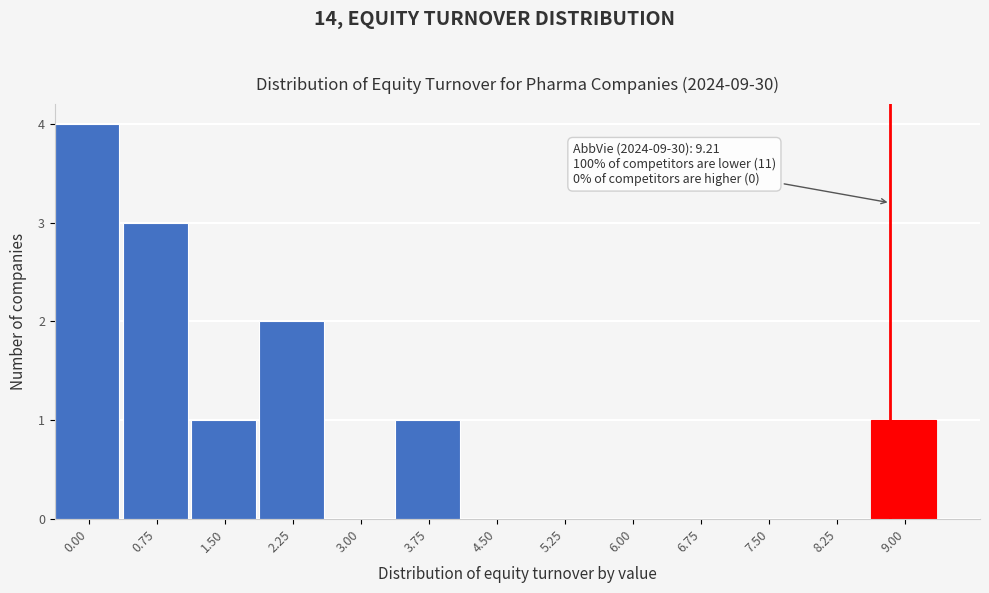

Reading left to right, list all the values displayed in this chart.

0.00=4	0.75=3	1.50=1	2.25=2	3.00=0	3.75=1	4.50=0	5.25=0	6.00=0	6.75=0	7.50=0	8.25=0	9.00=1